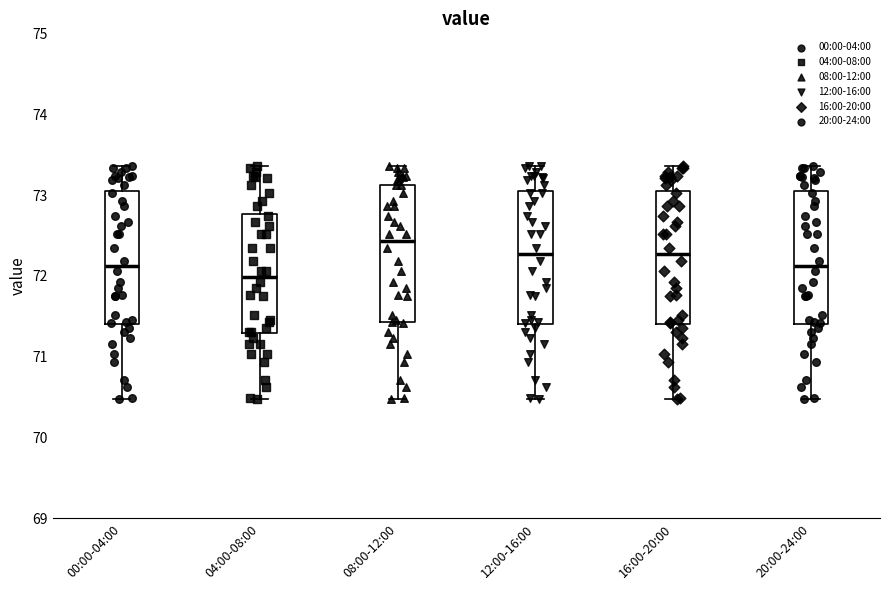

Which box has the lowest median line?

04:00-08:00